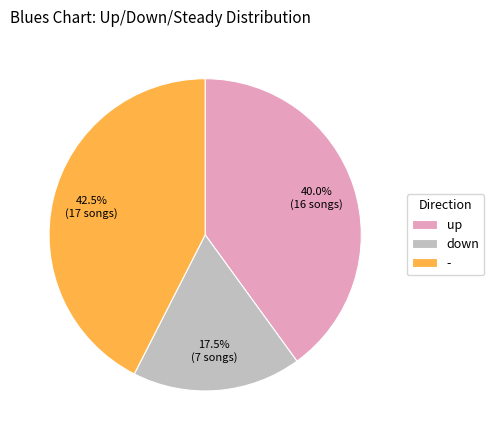

How many segments does this pie chart have?

3